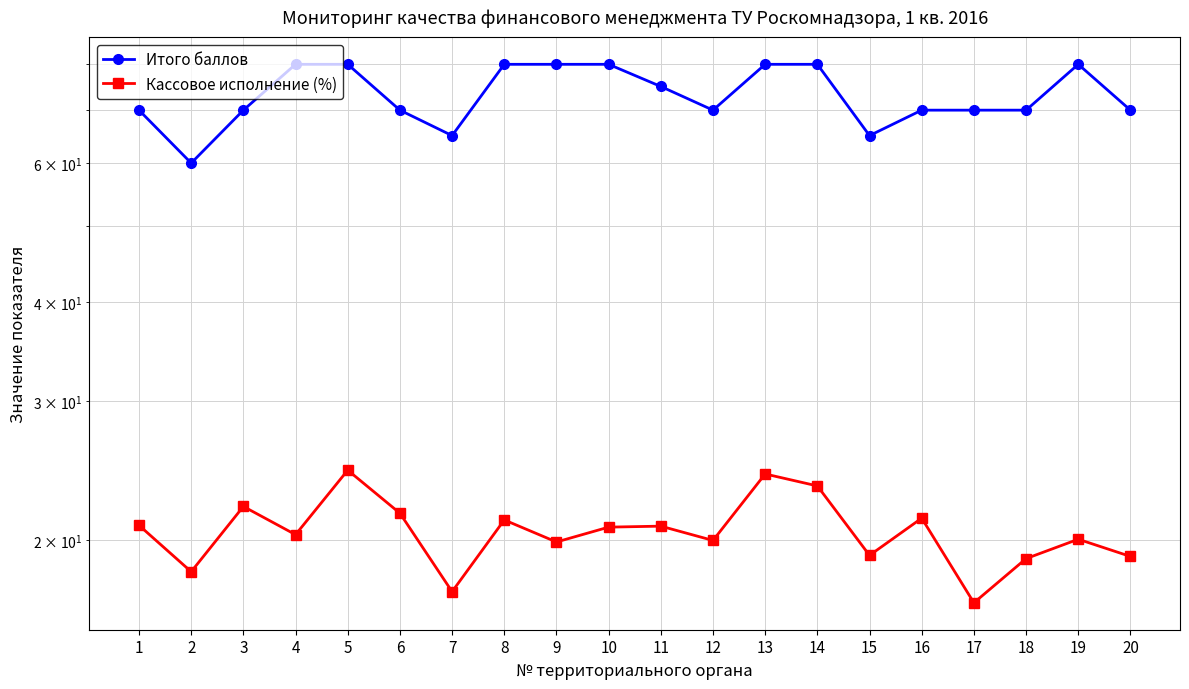

How many values in the Кассовое исполнение (%) series are below 20?

8